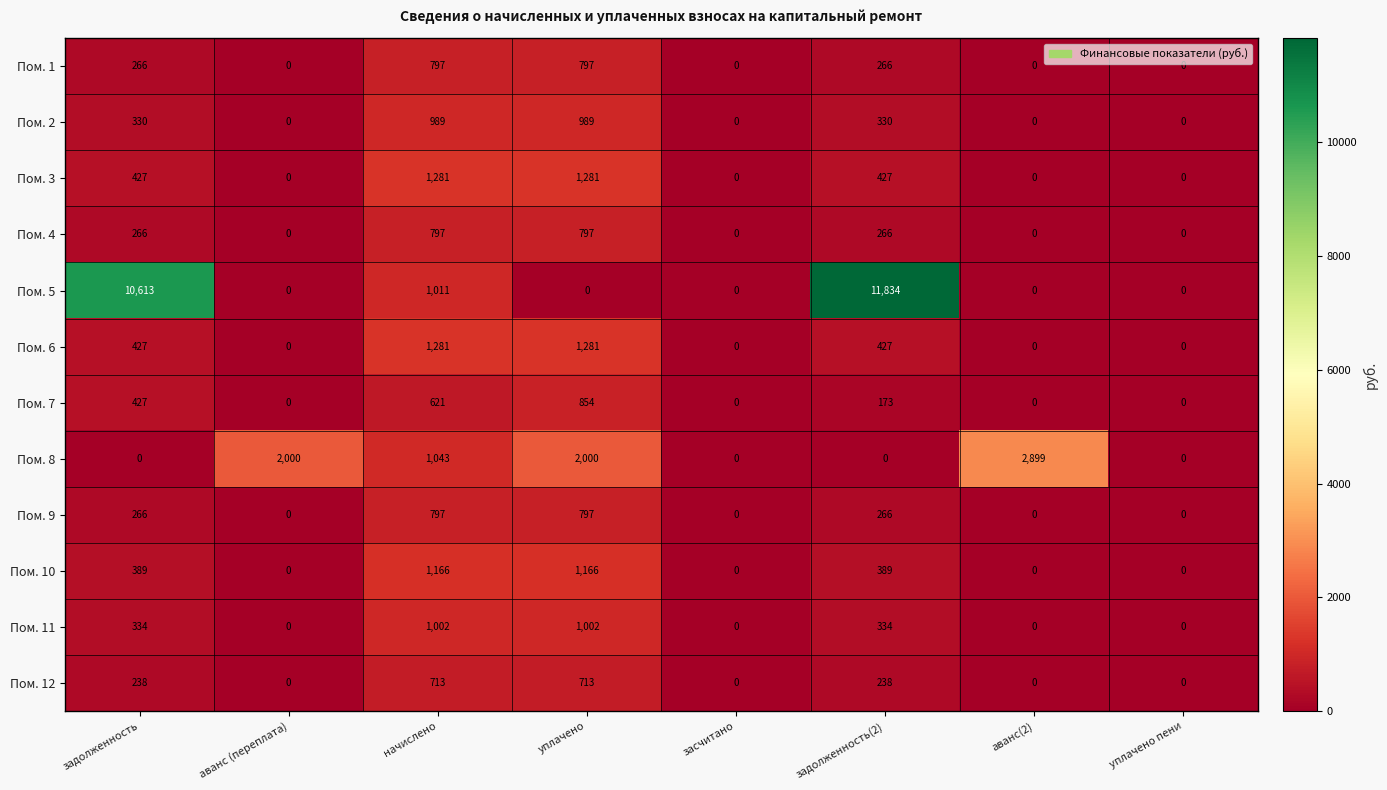

What is the sum of the Пом. 4 values at задолженность(2) and аванс(2)?

266